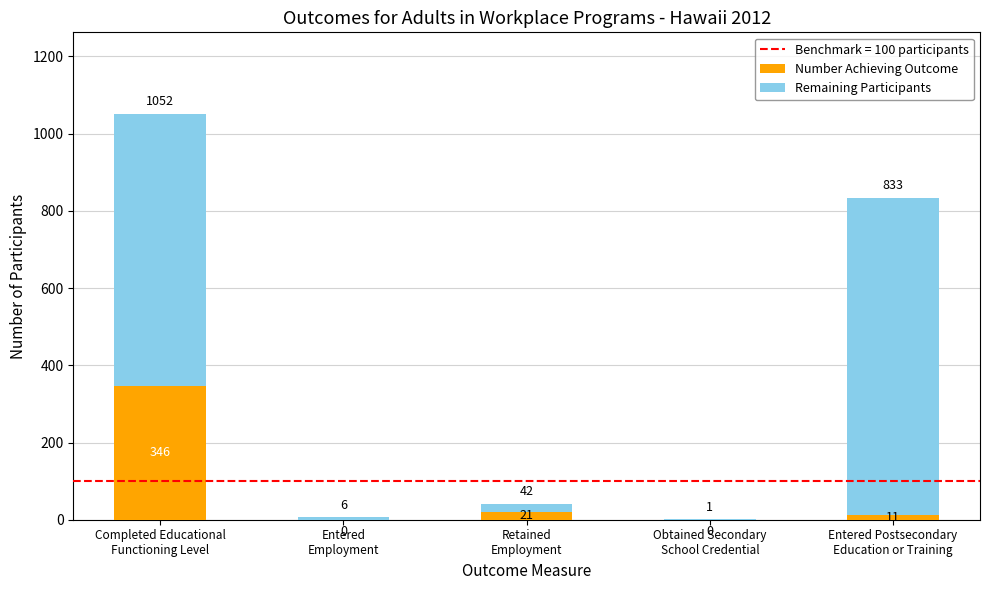

Are the bars horizontal?

No